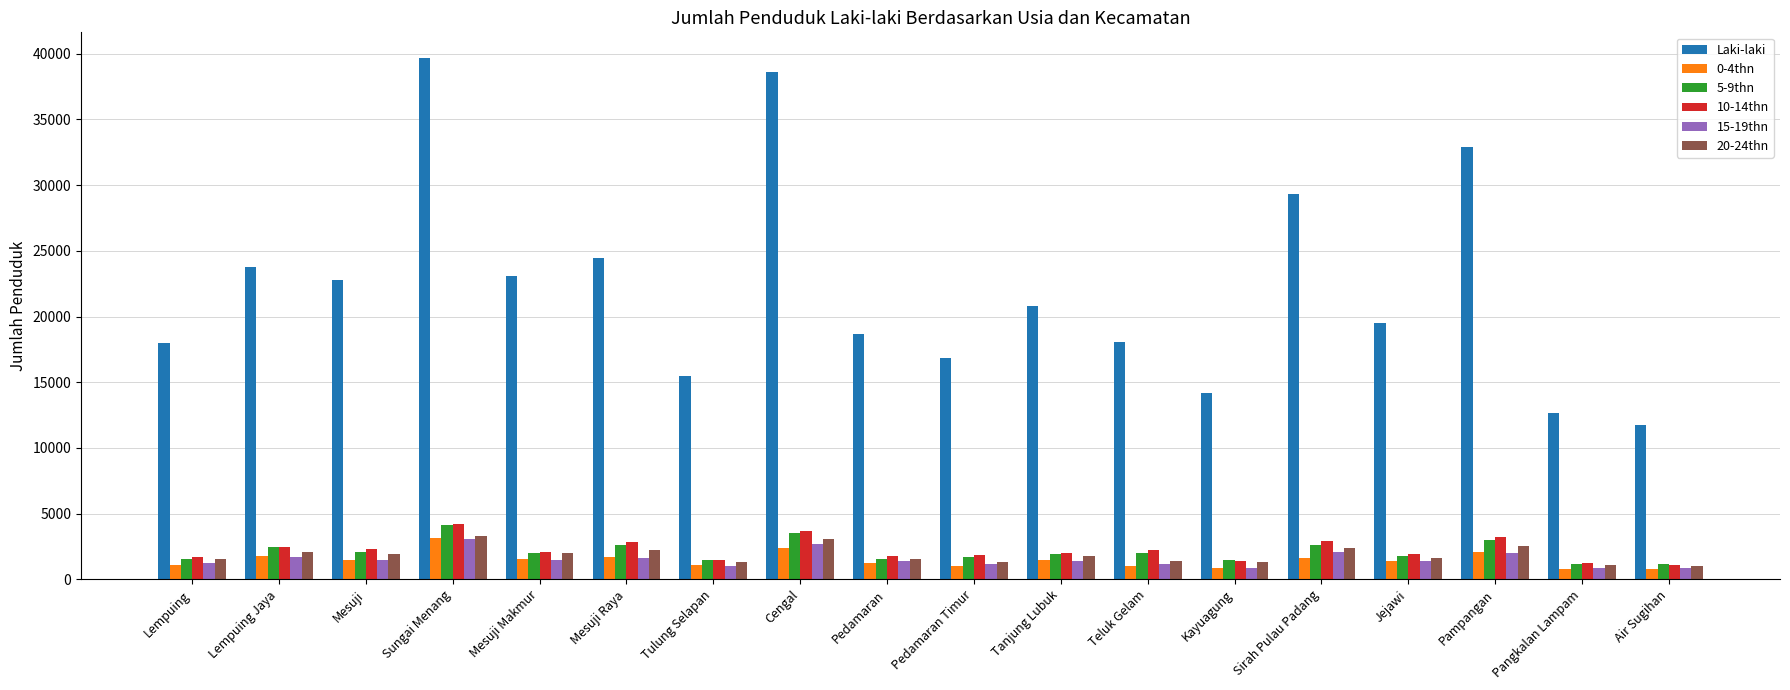

Where does the 20-24thn series first go above 1806?

Lempuing Jaya